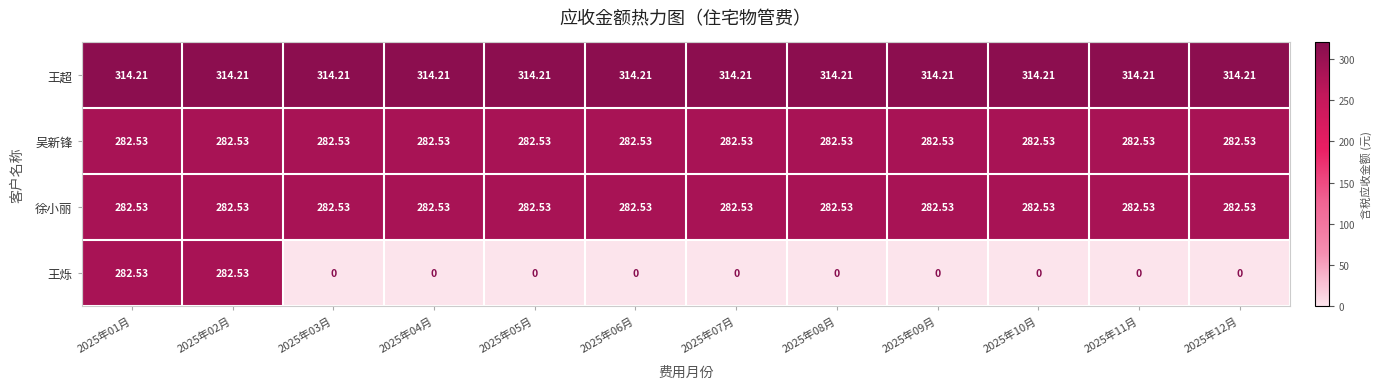

Which series has the largest total across all categories?

王超